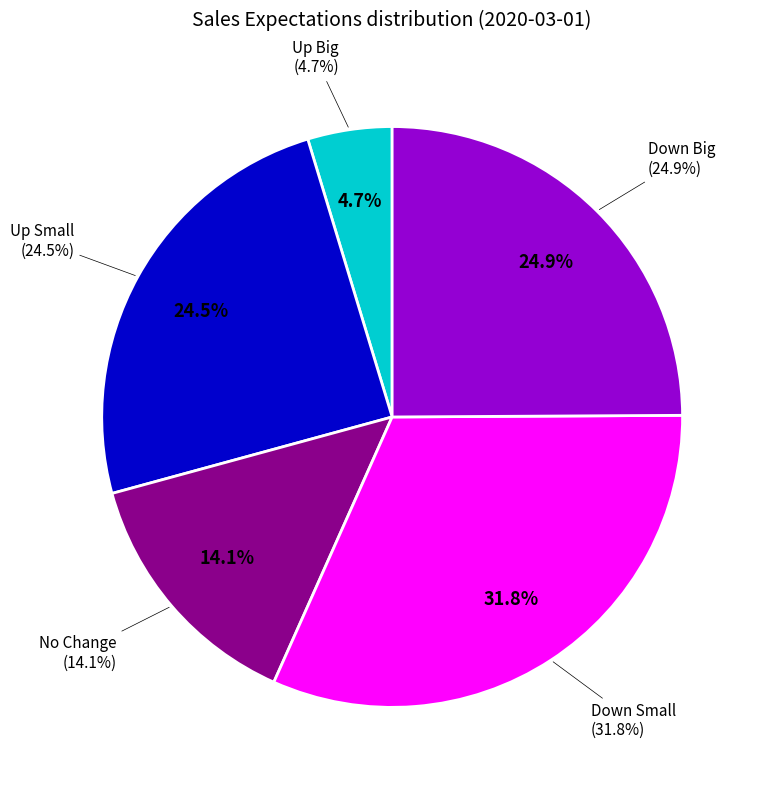

What is the smallest slice in the pie chart?

Up Big